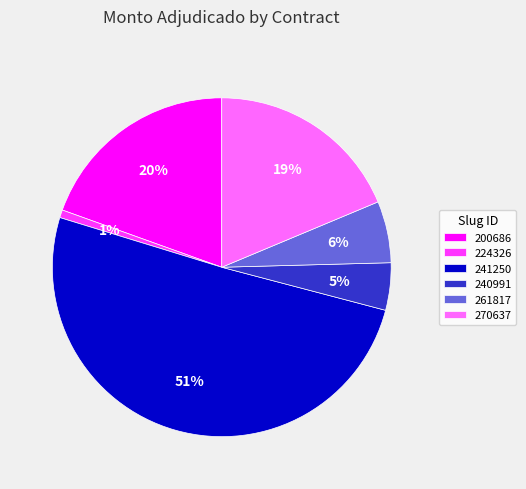

Which slice represents more than half of the pie?

241250